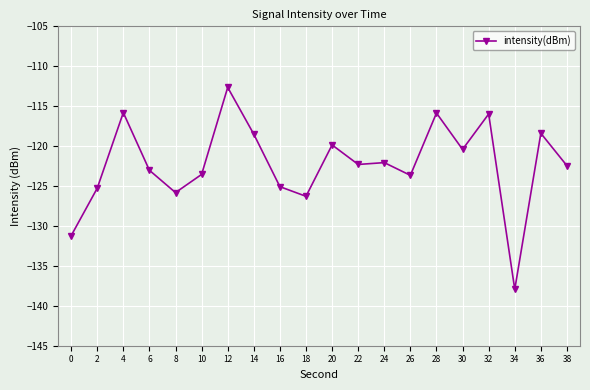

What is the difference between the values at 24 and 28?

6.2